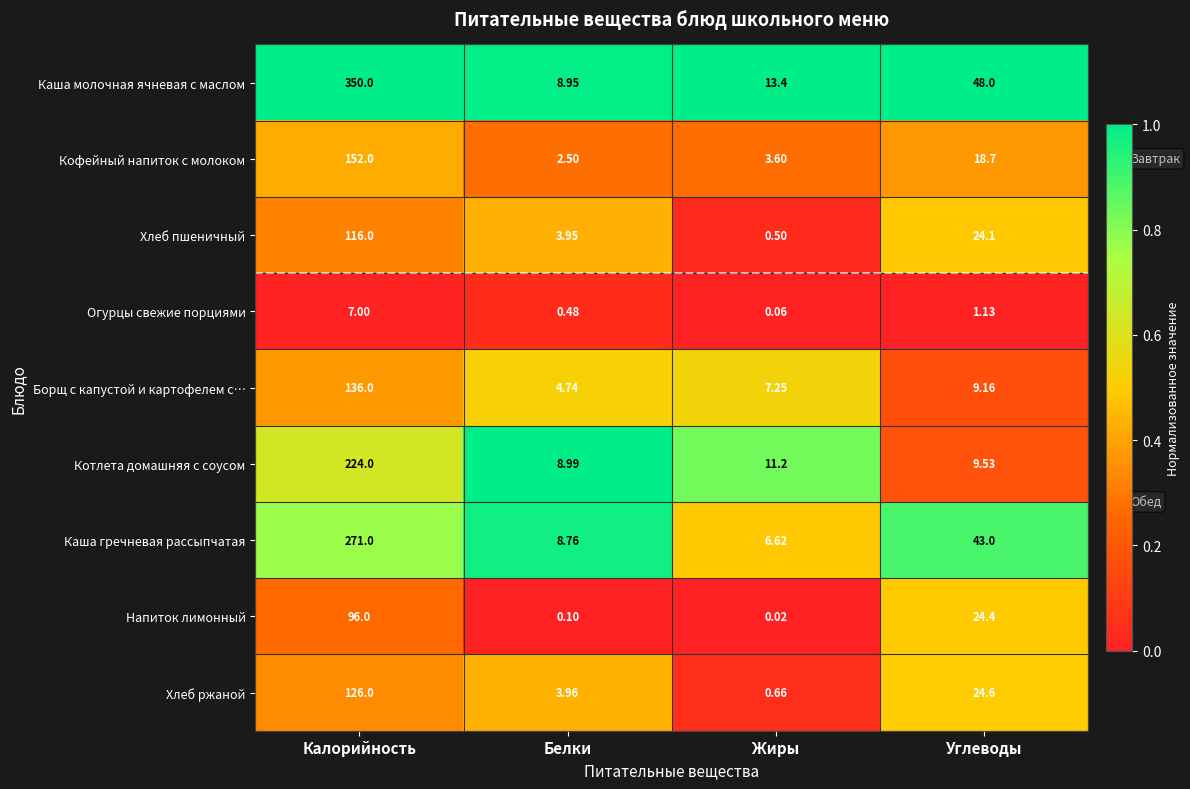

How many series are shown in this chart?

9